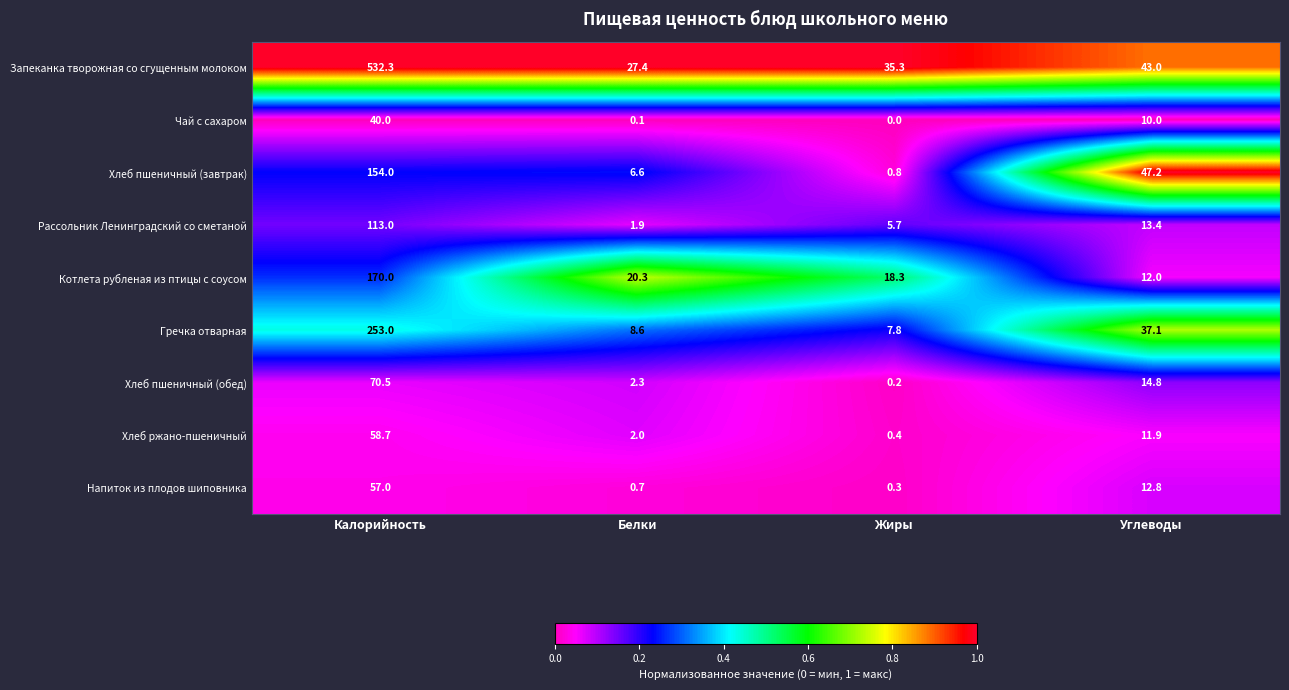

What is the spread (max minus min) of values at Белки?

27.3